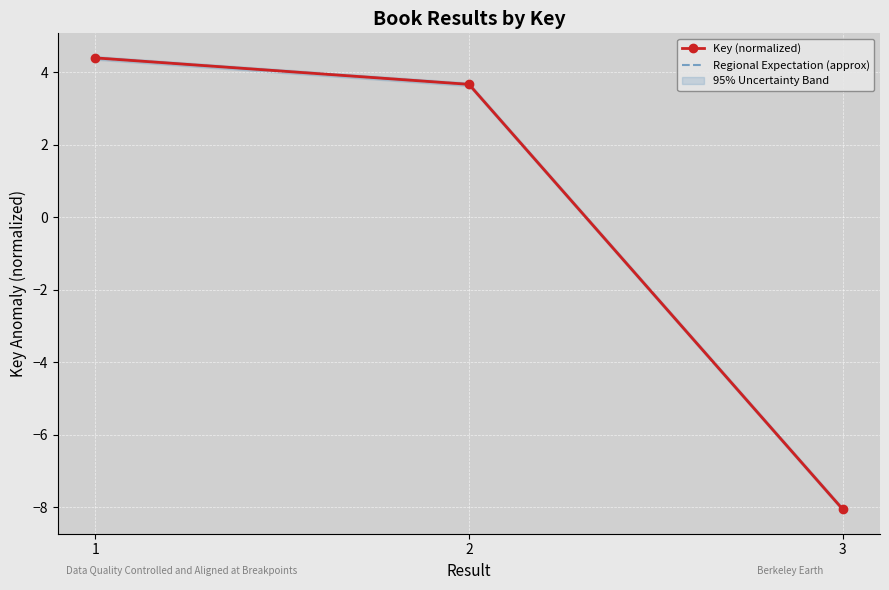

What are all the series names shown in the legend?

Key (normalized), Regional Expectation (approx)